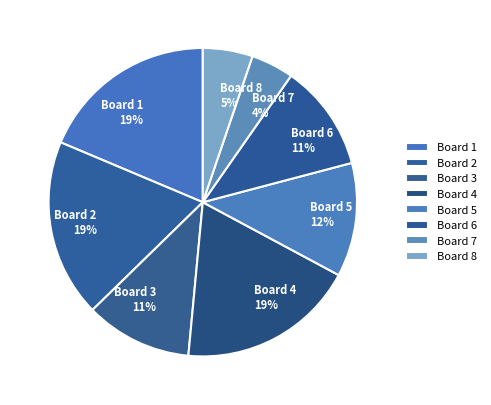

Count the number of slices in the pie.

8